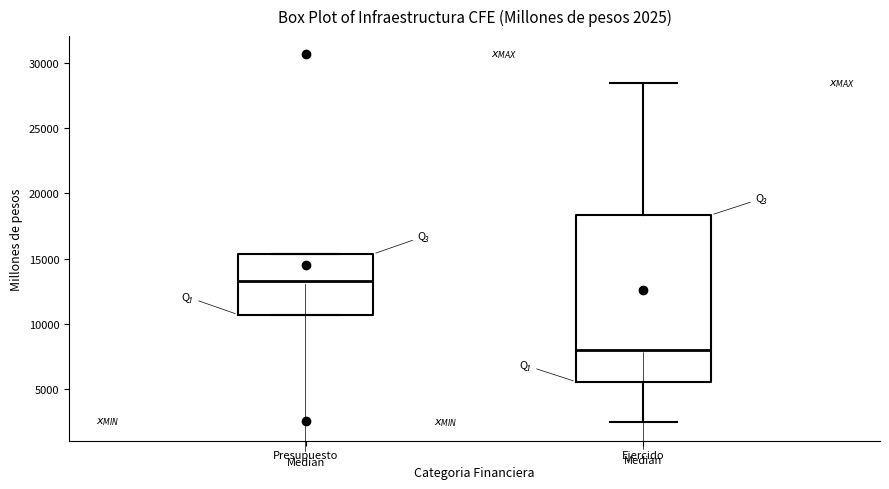

Which box is the tallest, from its lower edge to its upper edge?

Ejercido